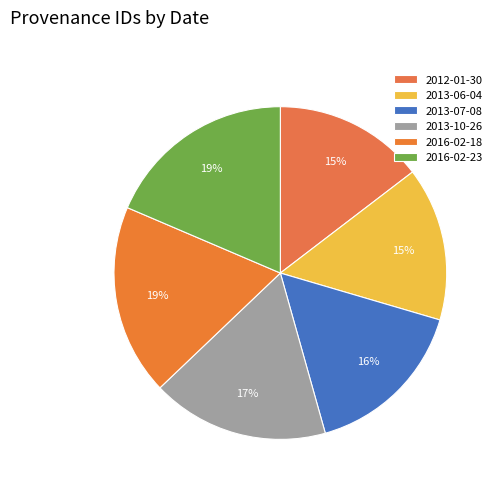

Is the sum of 2012-01-30 and 2016-02-18 greater than half?

No